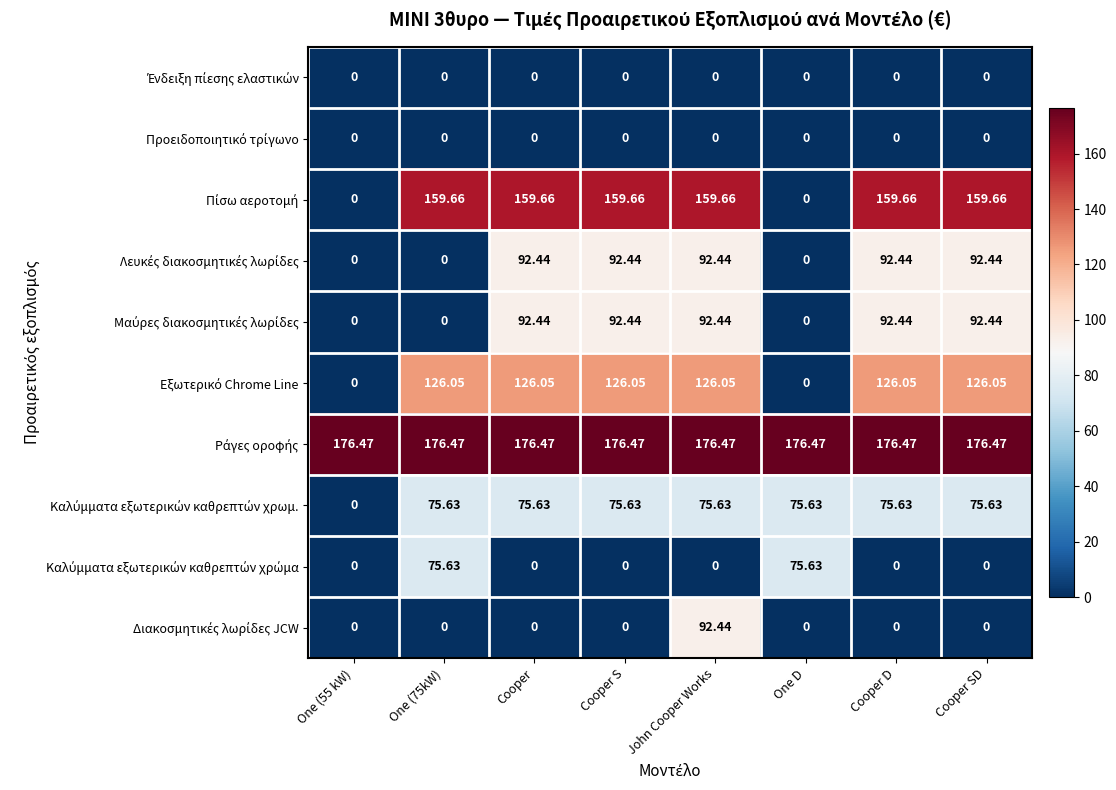

How many distinct data groups are displayed?

10